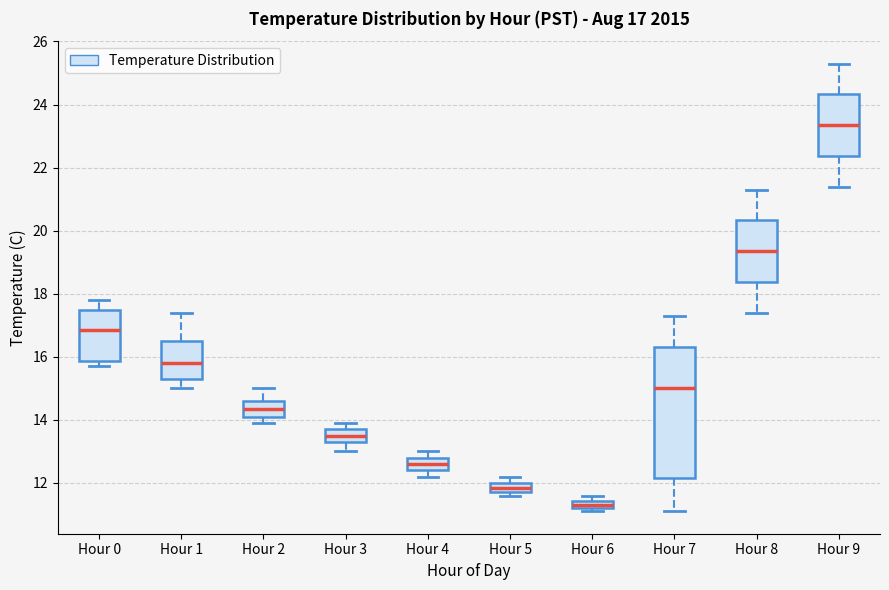

Which box is the tallest, from its lower edge to its upper edge?

Hour 7